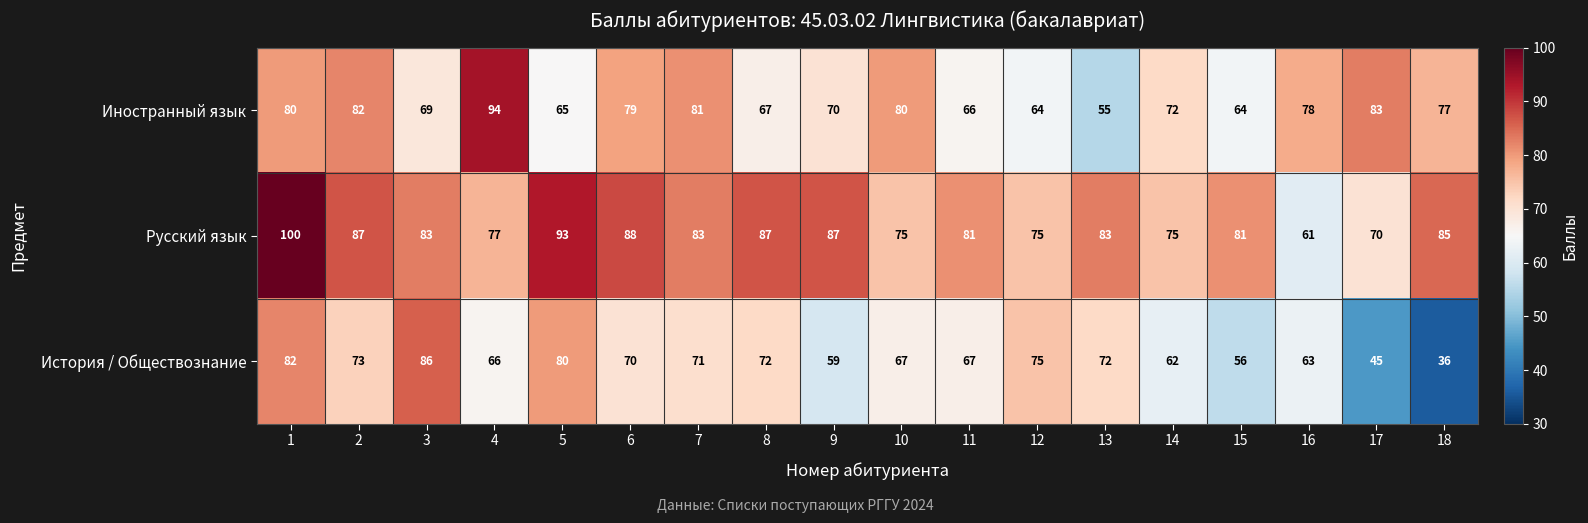

List the series in order of their peak value, lowest first.

История / Обществознание, Иностранный язык, Русский язык